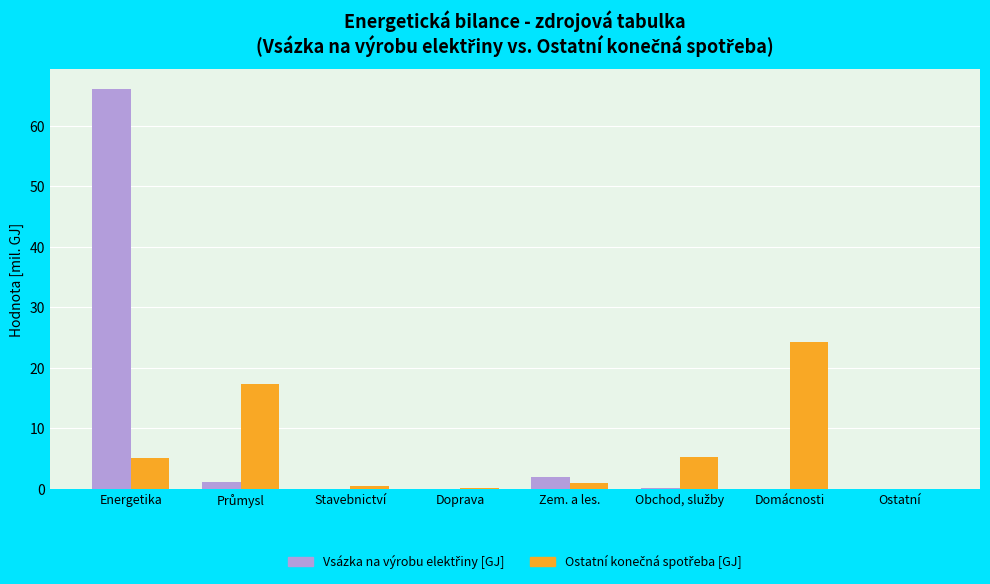

At which category is the sum across all series the highest?

Energetika